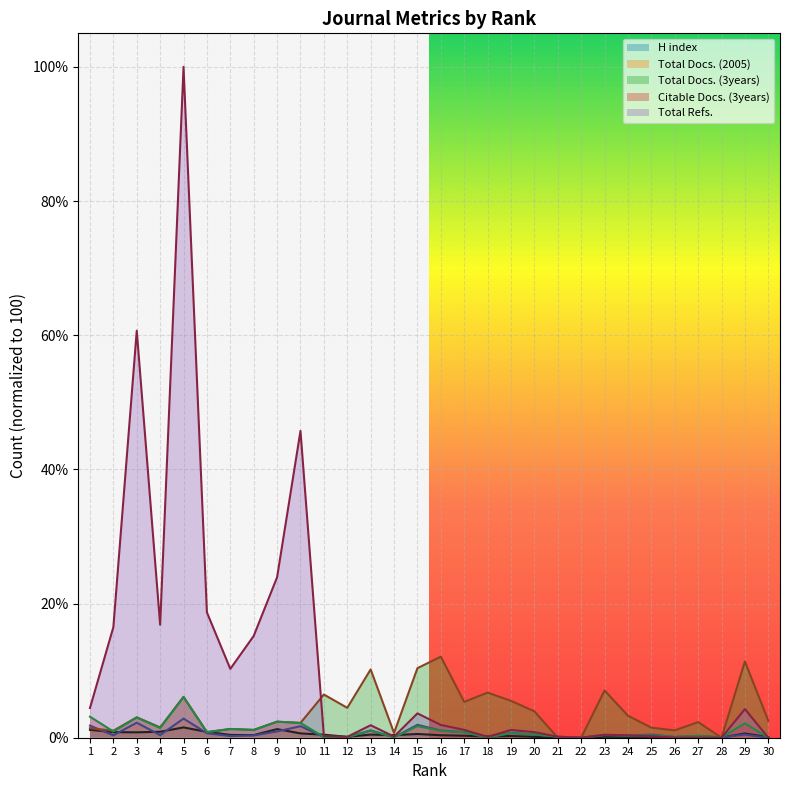

True or false: Citable Docs. (3years) and H index cross at least once.

True